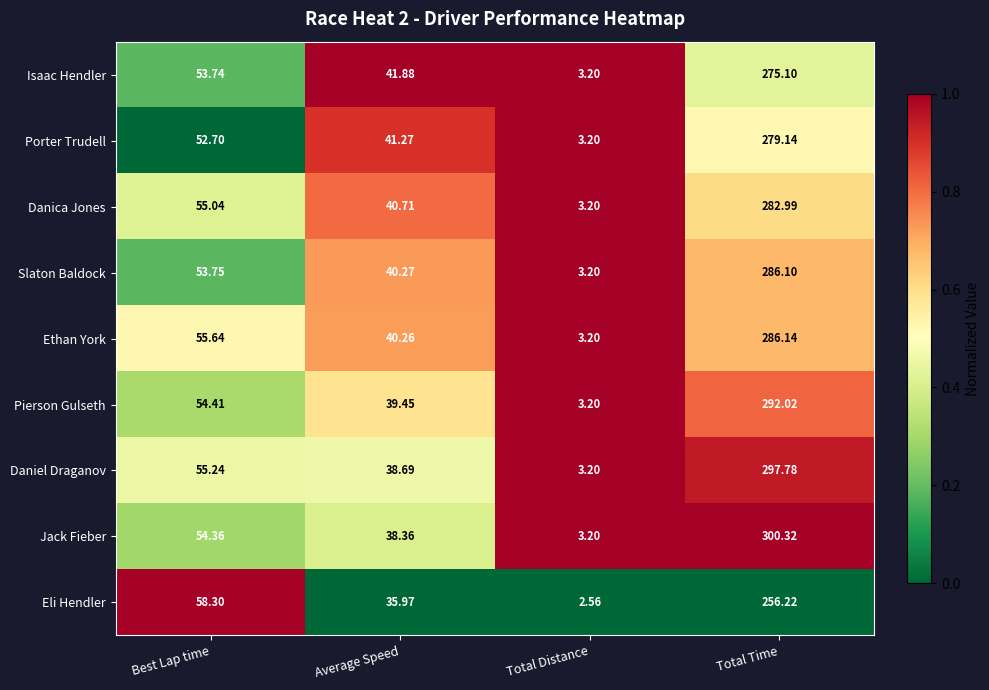

Is the value of Isaac Hendler at Best Lap time greater than the value of Slaton Baldock at Total Time?

No